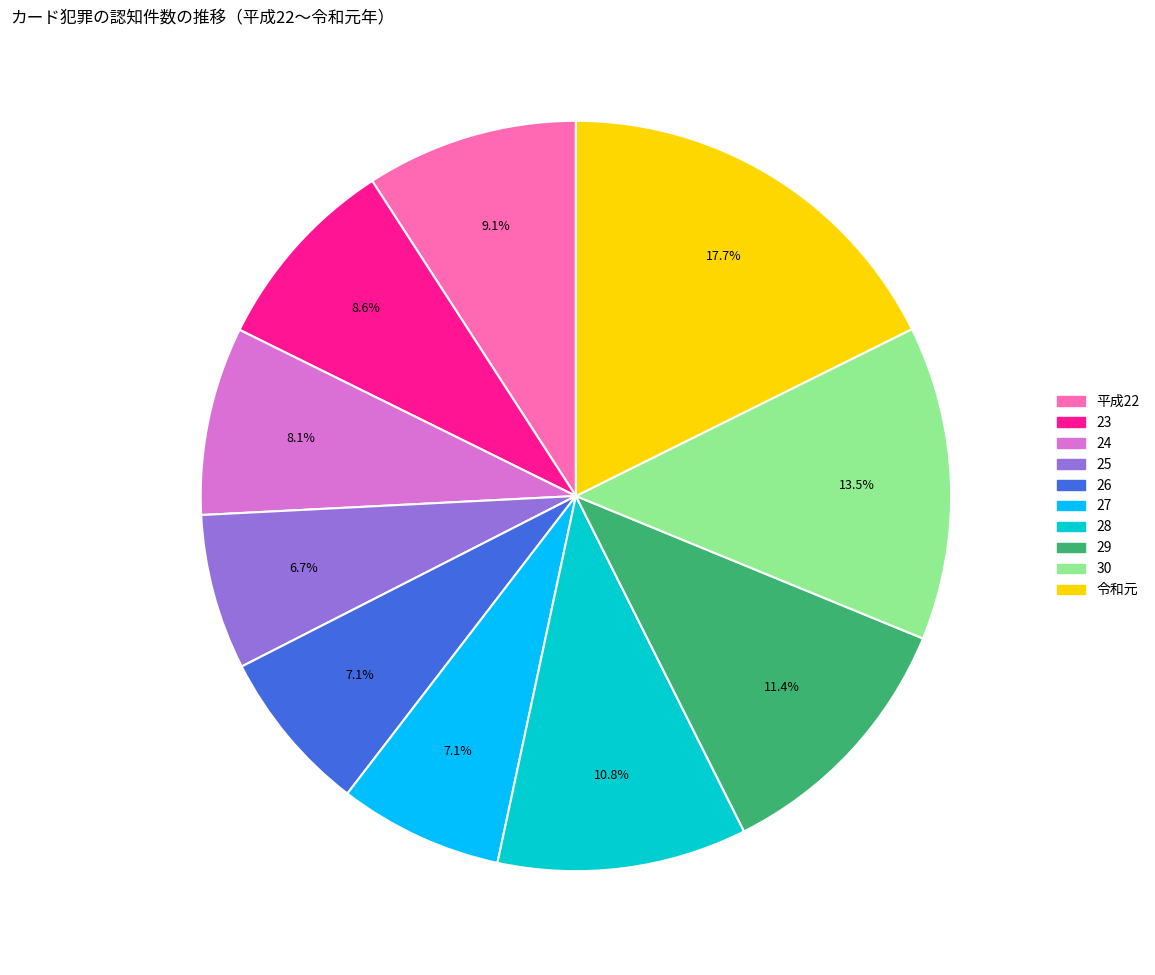

To the nearest percent, what is the average slice percentage?

10%